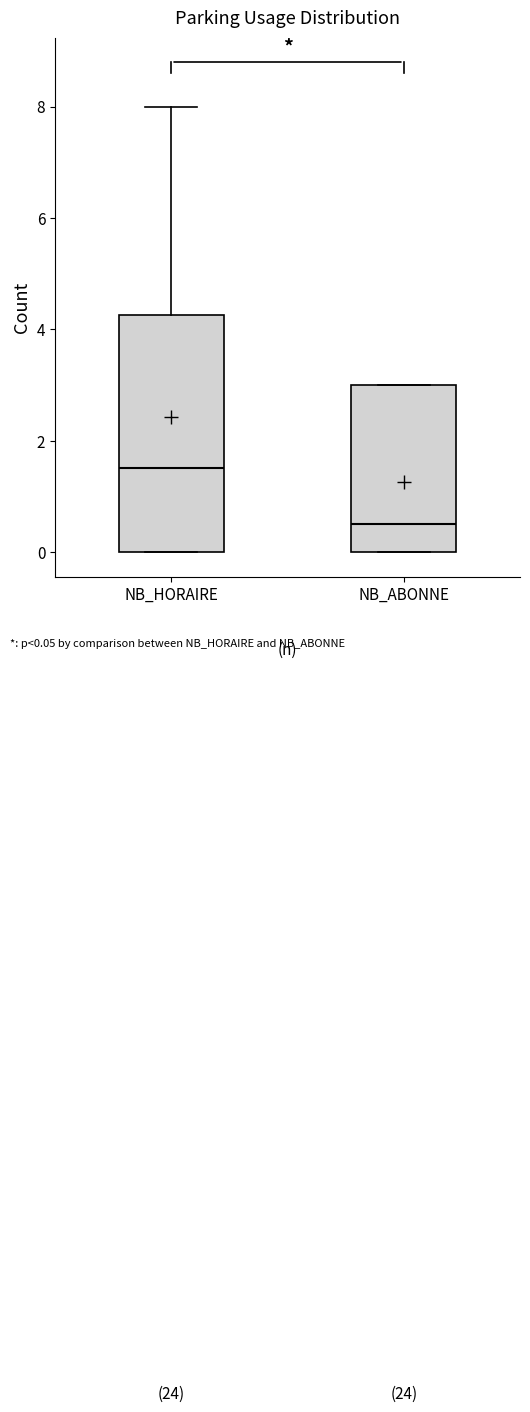

Reading left to right, transcribe this box plot: for each box, give where its median line is, the range the box spans, and where its two whiskers end, as read against the y-axis. The values are not printed on the chart, so give them approximately, as read against the axis.

NB_HORAIRE: median 1.6, box 0.0 to 4.2, whiskers 0.0 to 8.0
NB_ABONNE: median 0.6, box 0.0 to 3.0, whiskers 0.0 to 3.0